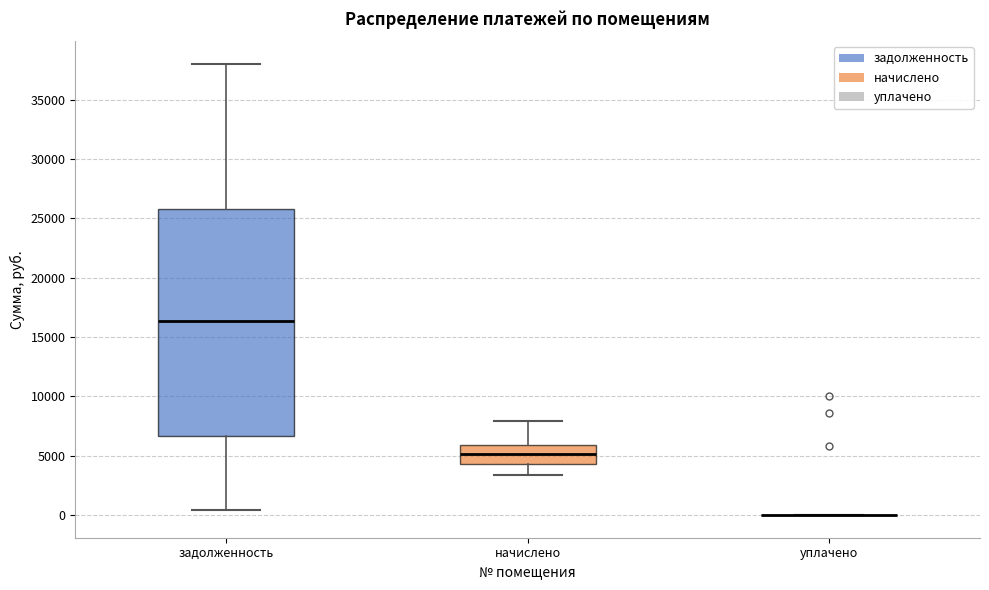

Reading left to right, transcribe this box plot: for each box, give where its median line is, the range the box spans, and where its two whiskers end, as read against the y-axis. The values are not printed on the chart, so give them approximately, as read against the axis.

задолженность: median 16500, box 6500 to 26000, whiskers 500 to 38000
начислено: median 5000, box 4500 to 6000, whiskers 3500 to 8000
уплачено: box collapsed to a line at 0, whiskers 0 to 0